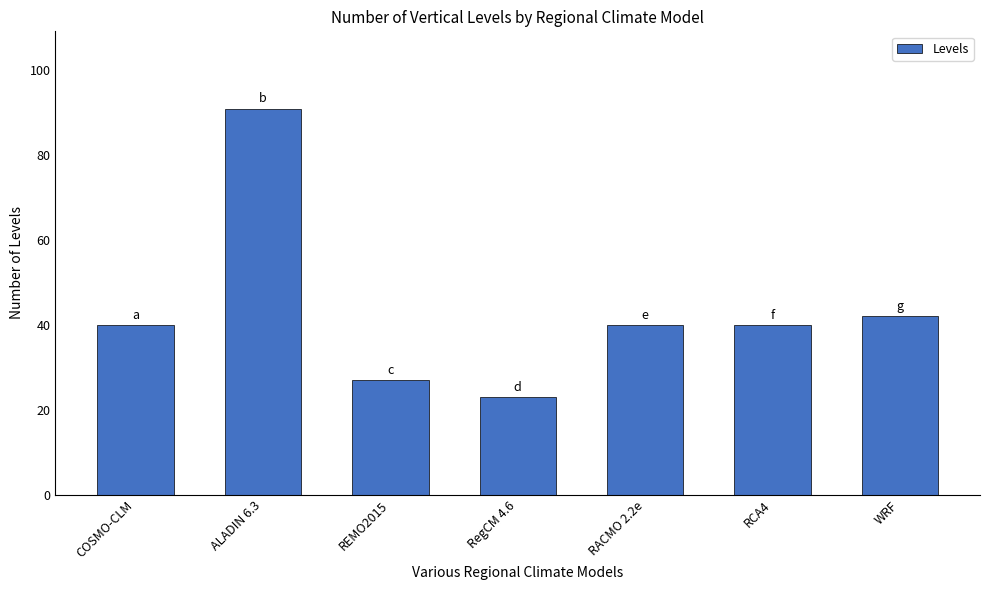

Are the bars horizontal?

No